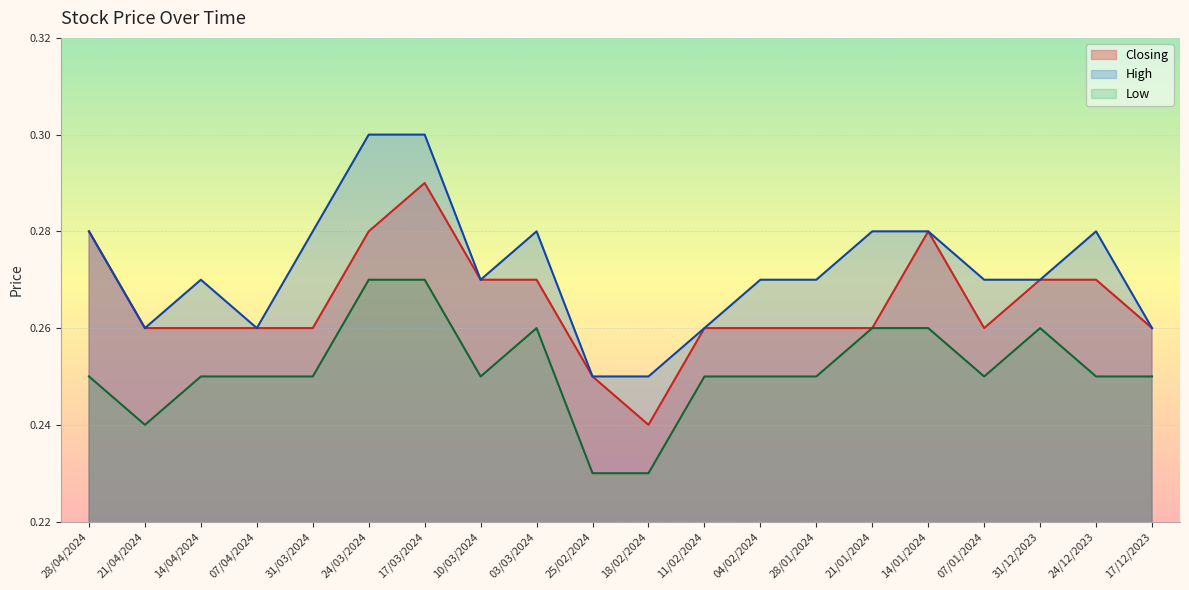

At which category is the sum across all series the highest?

17/03/2024